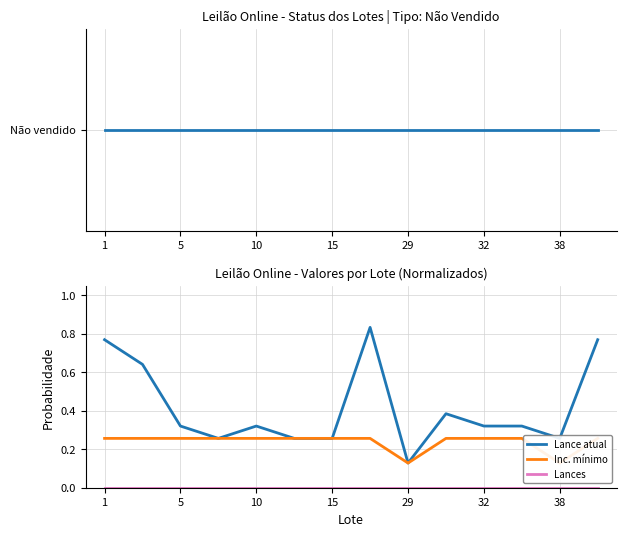

Which series has the largest total across all categories?

Não vendido